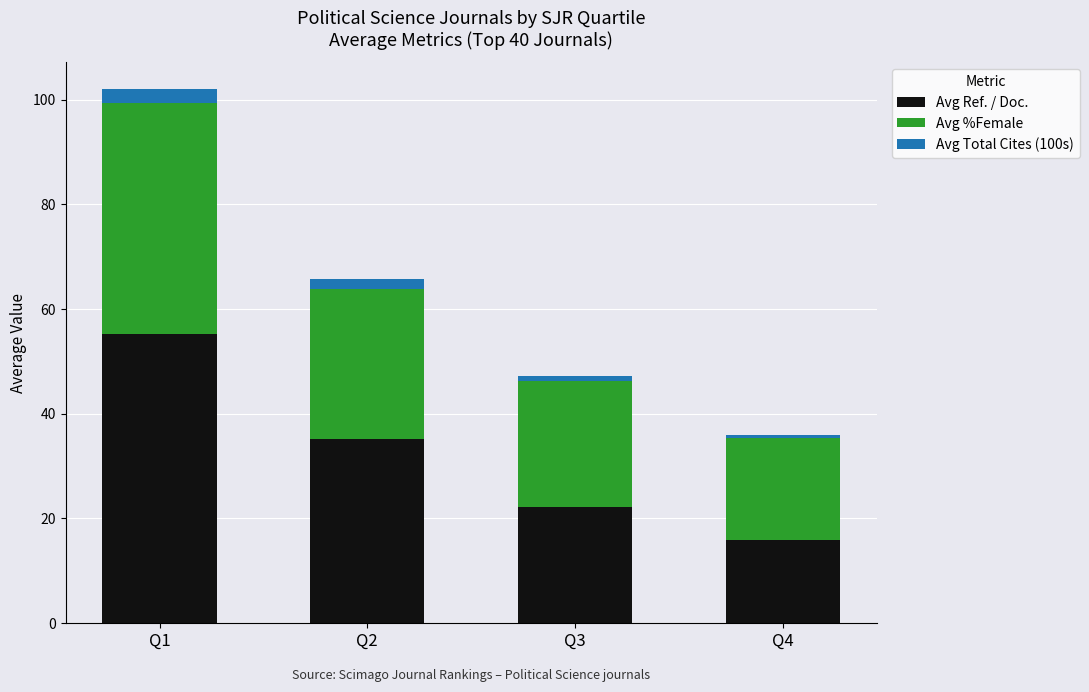

Which category has the highest value in the Avg Ref. / Doc. series?

Q1